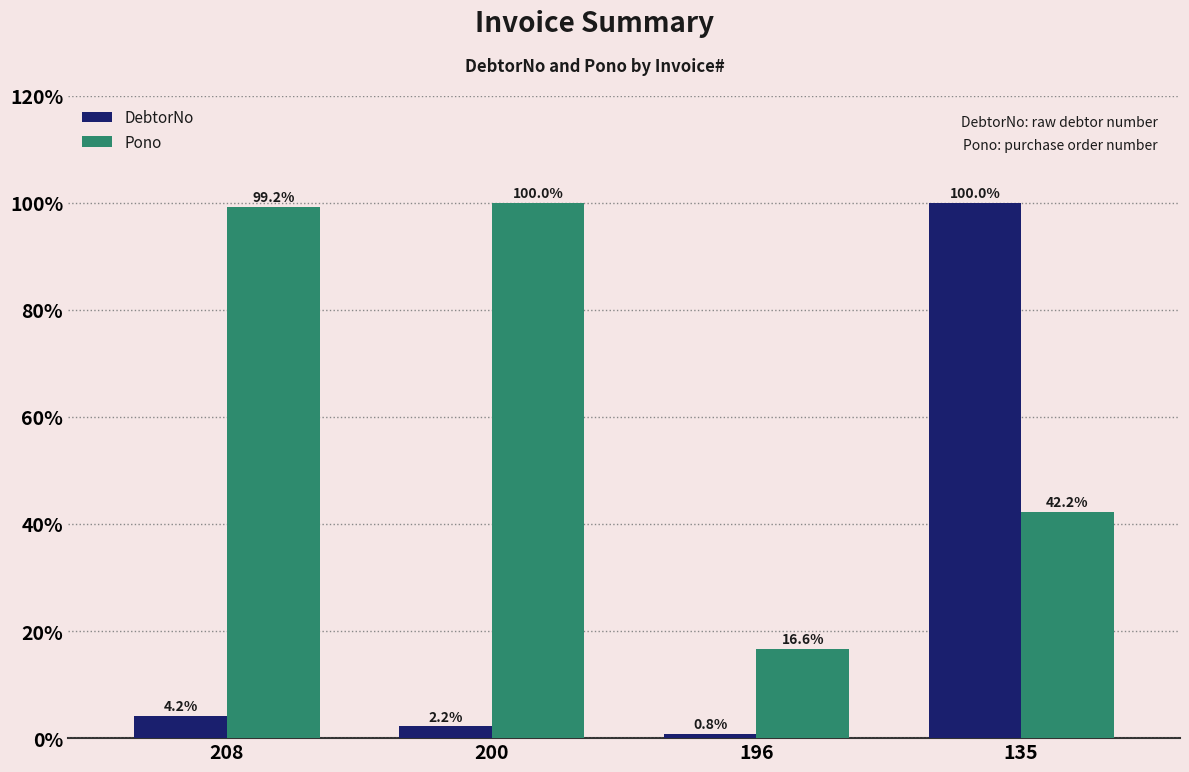

Count the number of data series in this chart.

2